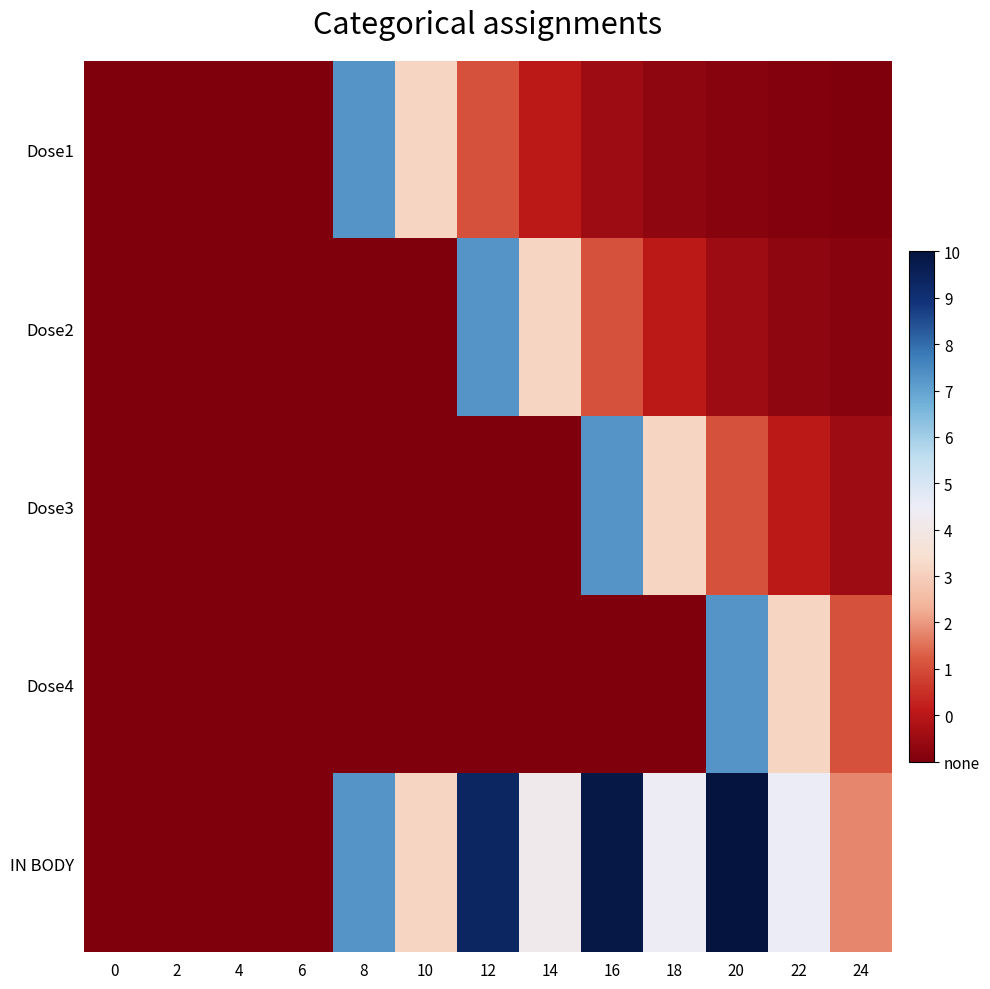

Rank the series at 20 from highest to lowest value.

IN BODY, Dose4, Dose3, Dose2, Dose1